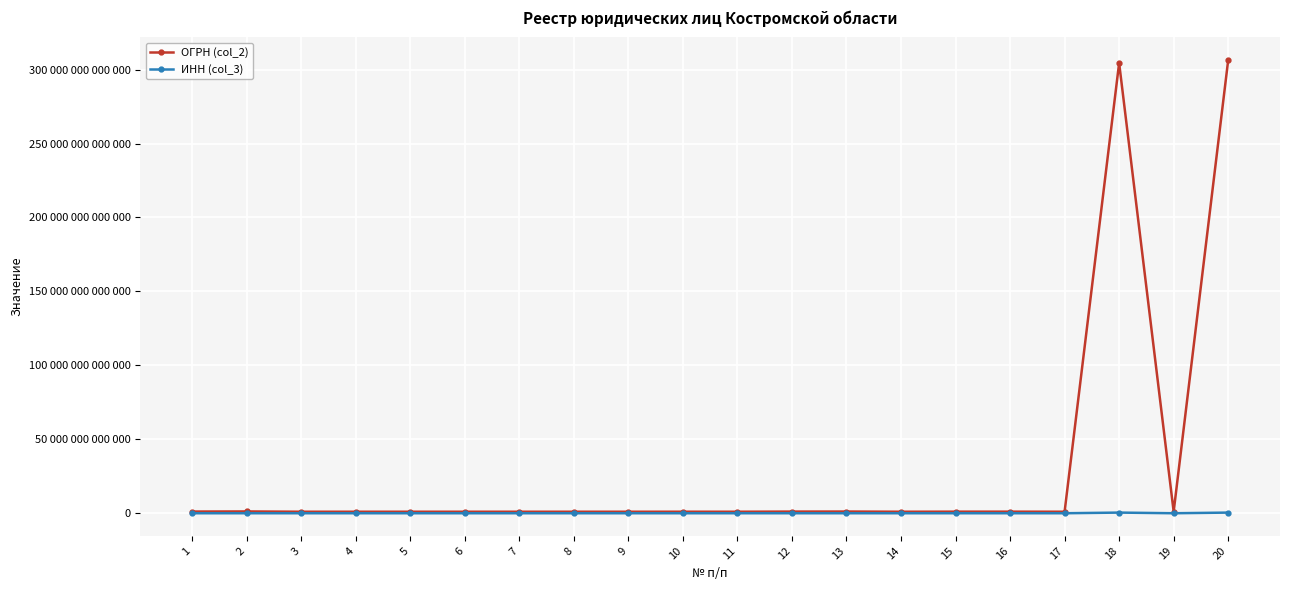

Which category has the highest value across all series?

20